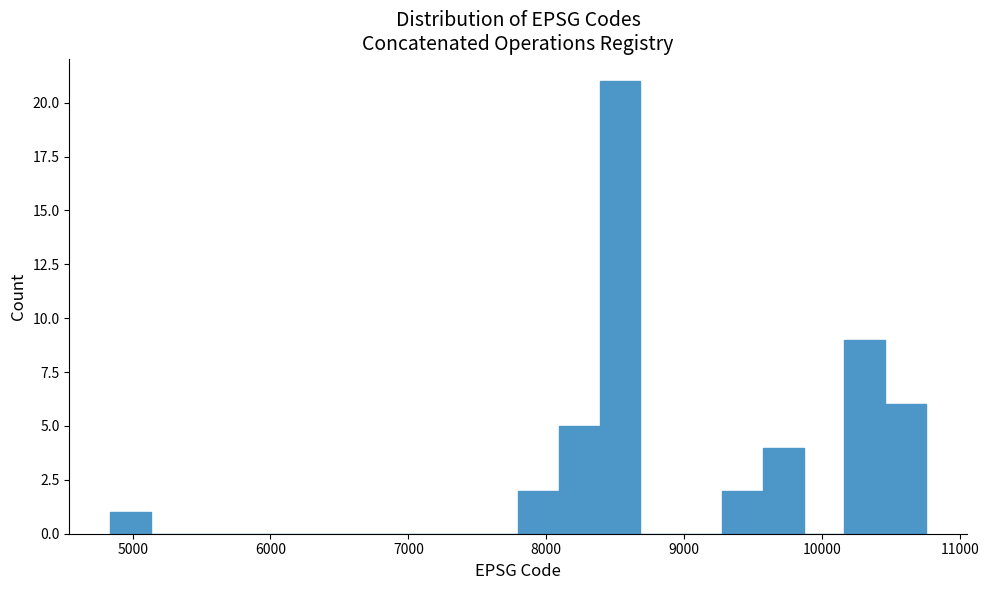

Read against the x-axis, roughly where is the centre of the tallest bar?

8500